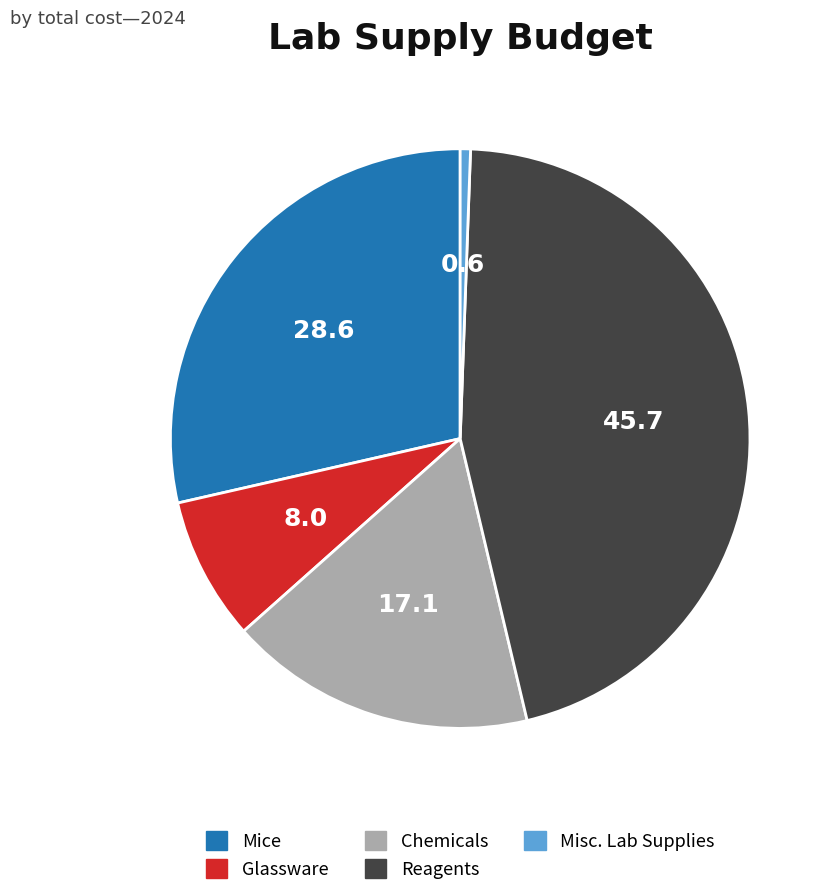

Does any single category account for the majority?

No